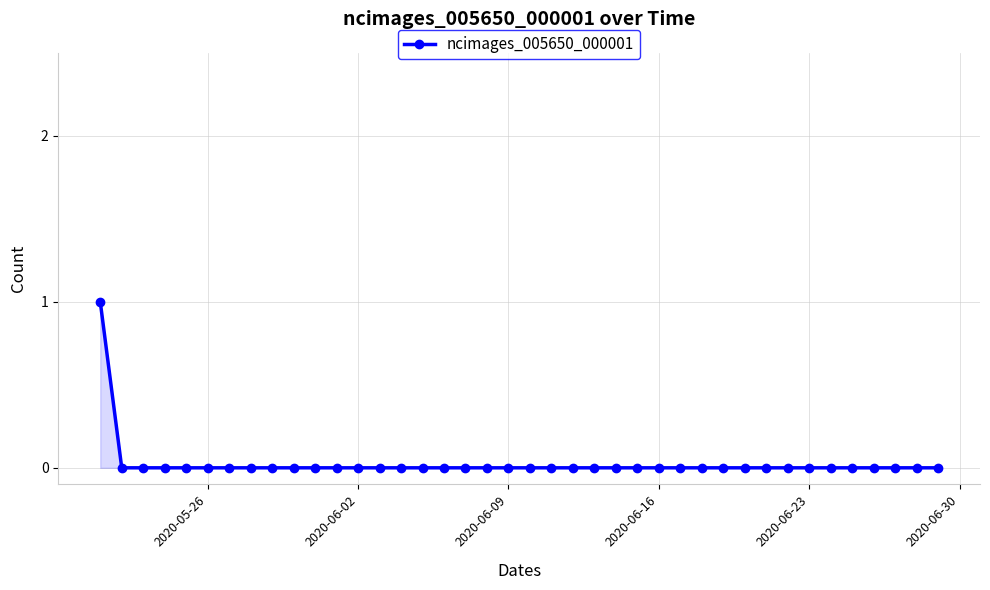

Is it true that the value at 2020-06-23 is -1?

False